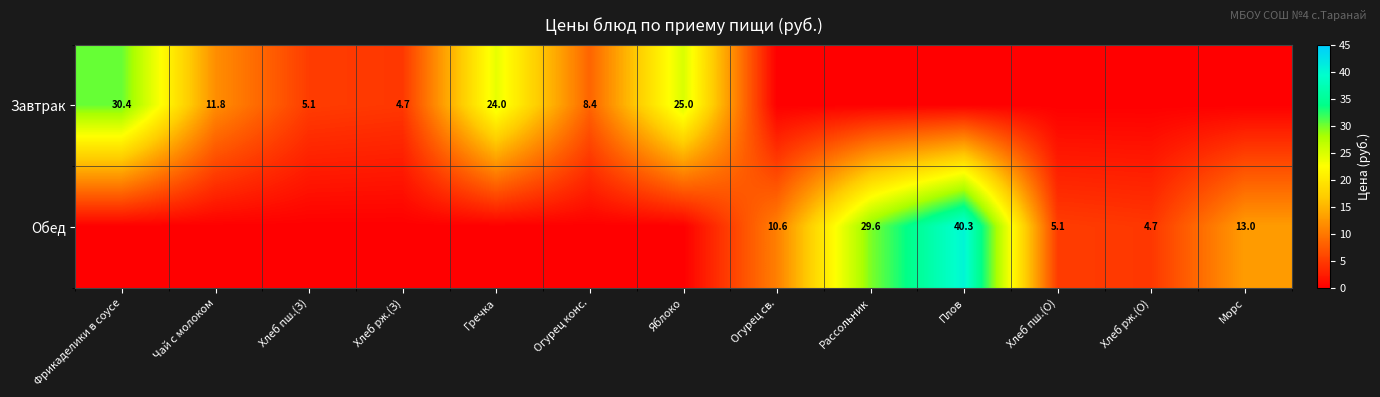

What is the sum of the Обед values at Морс and Хлеб рж.(О)?

17.7